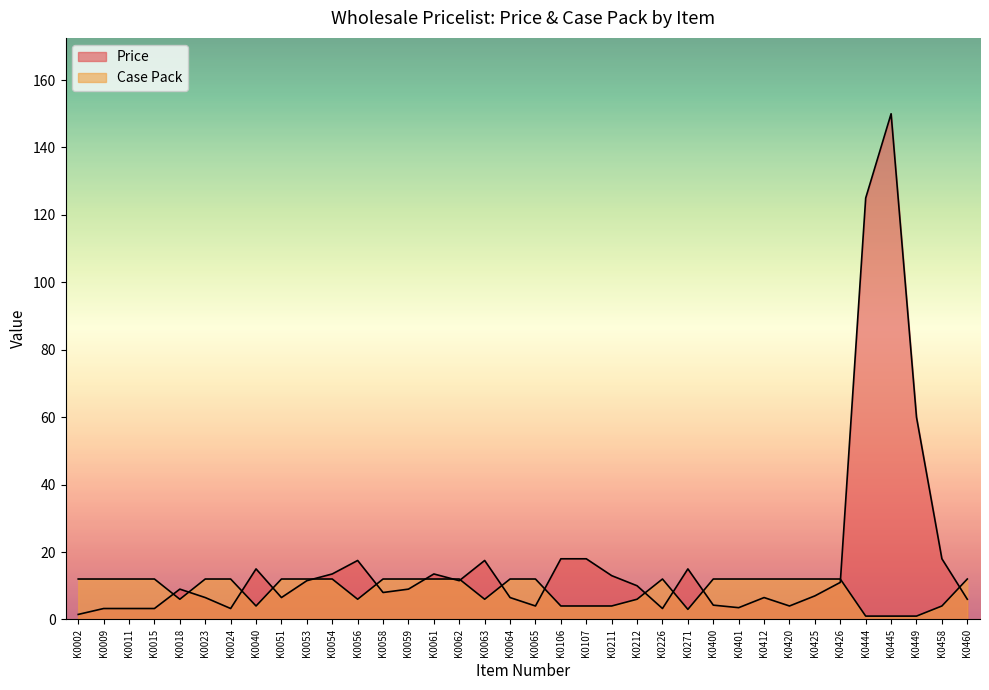

Between K0009 and K0063, which is larger?

K0009